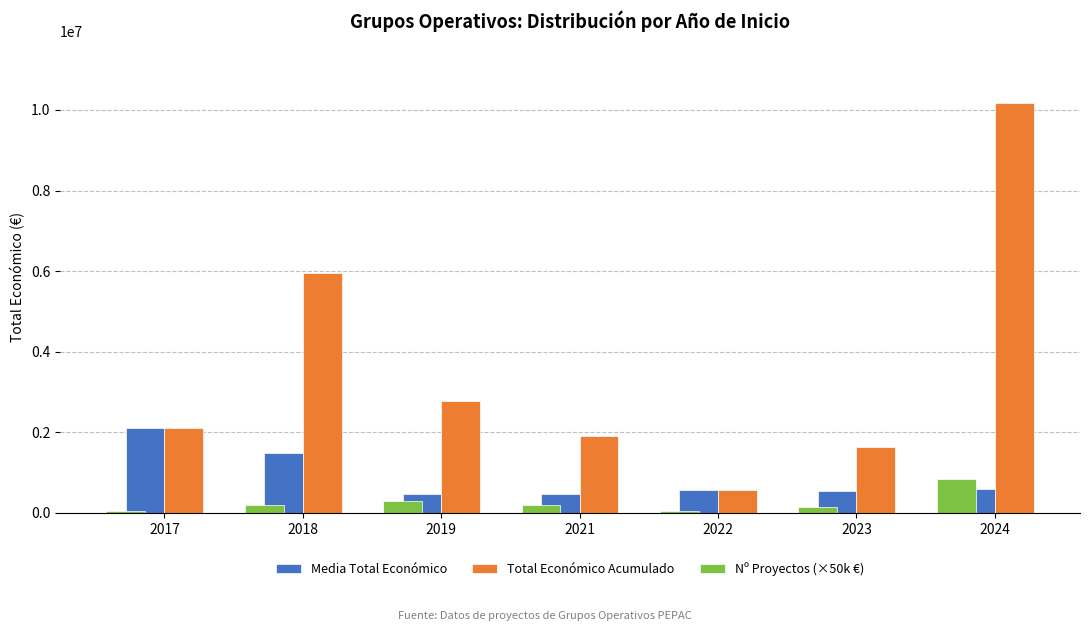

The value of Nº Proyectos (×50k €) at 2019 is 300000. True or false?

True